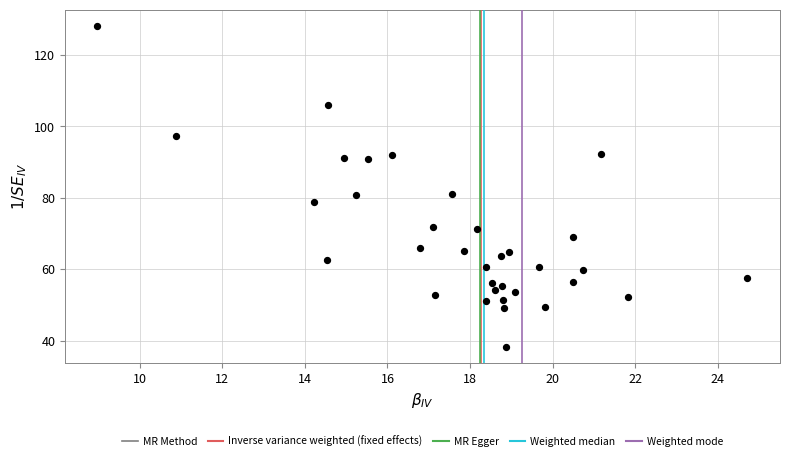

What is the range of Y values (max minus min)?

90.0